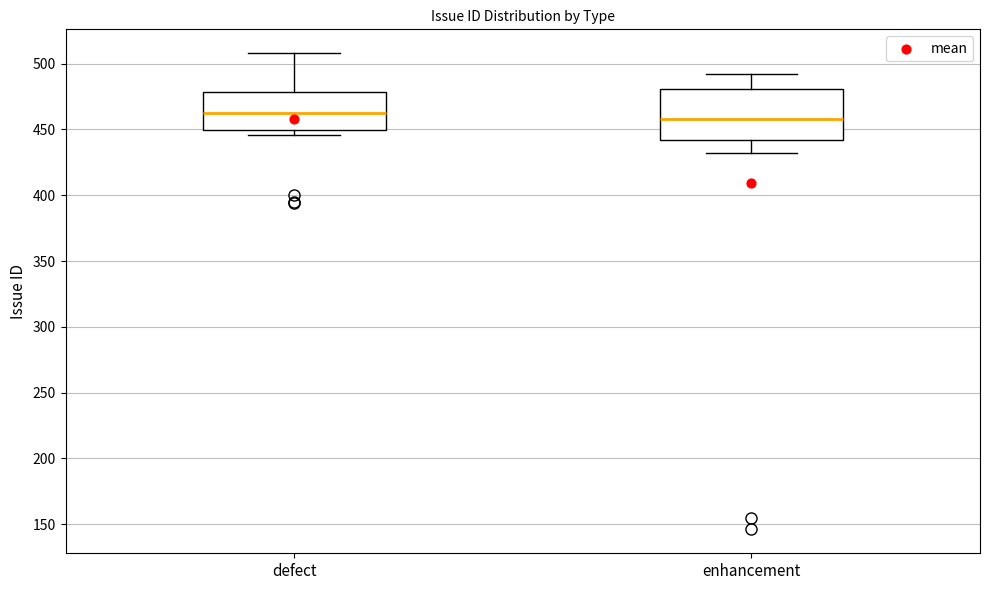

Where does the median line of the box for defect sit on the y-axis? The values are not printed on the chart, so give them approximately, as read against the axis.

465